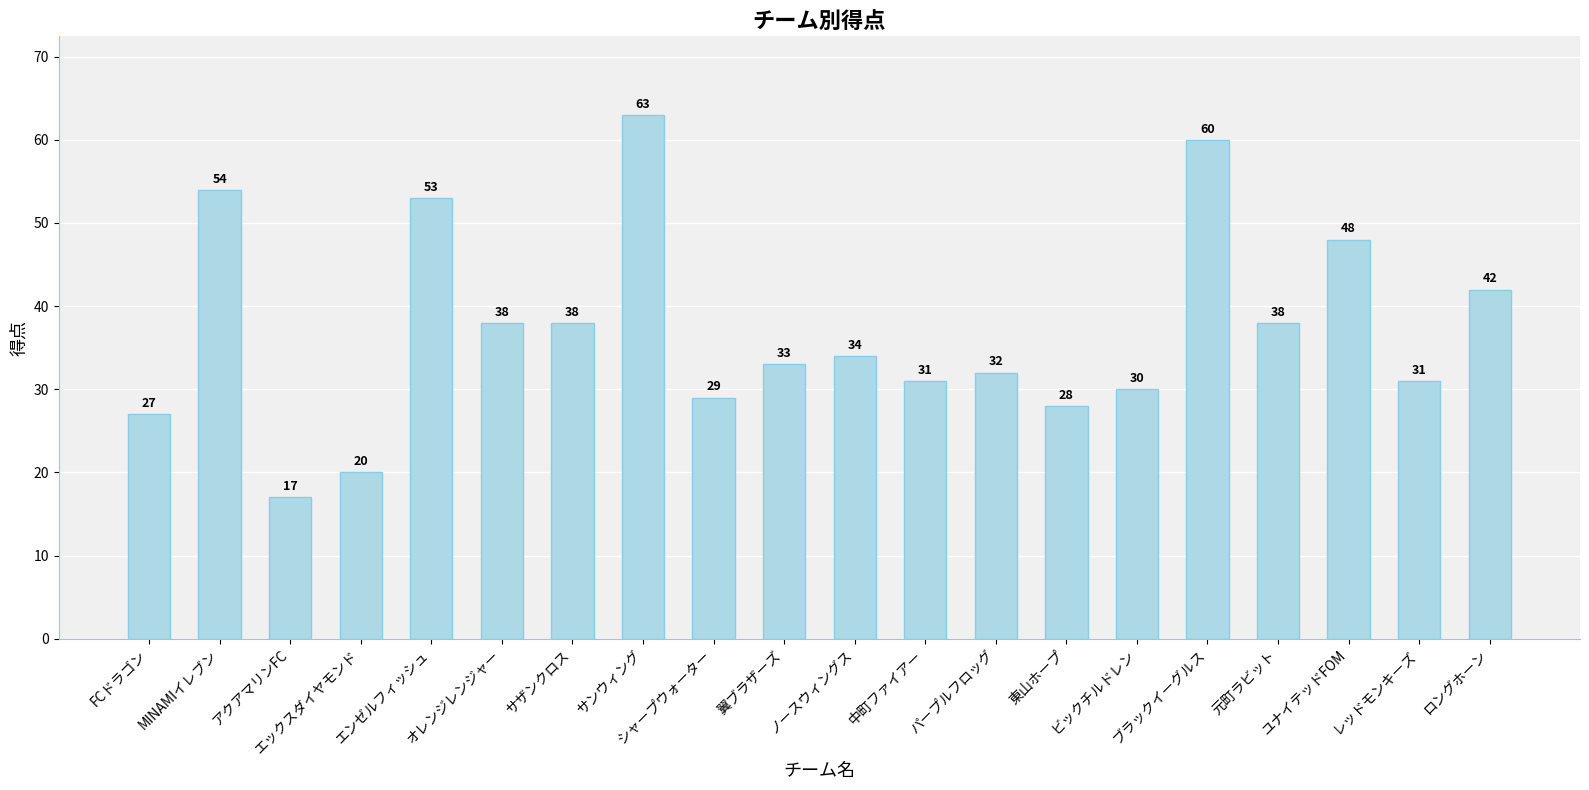

The value at アクアマリンFC is 26. True or false?

False